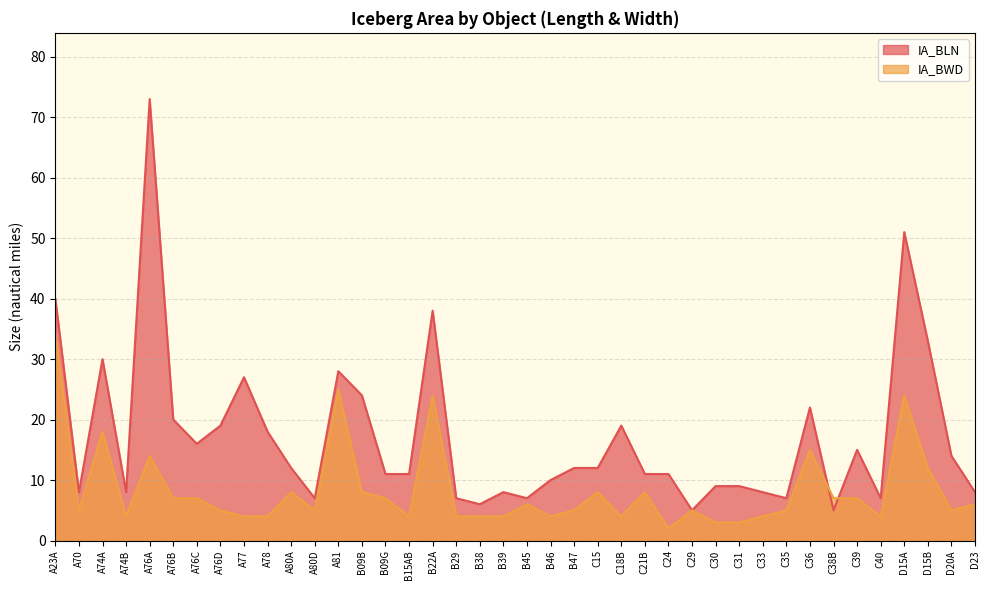

What is the minimum value for IA_BLN?

5